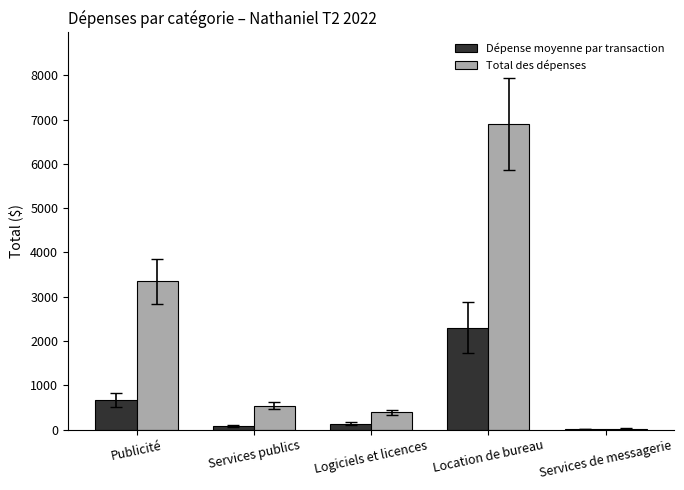

What is the total value across all series at Location de bureau?

9200.0